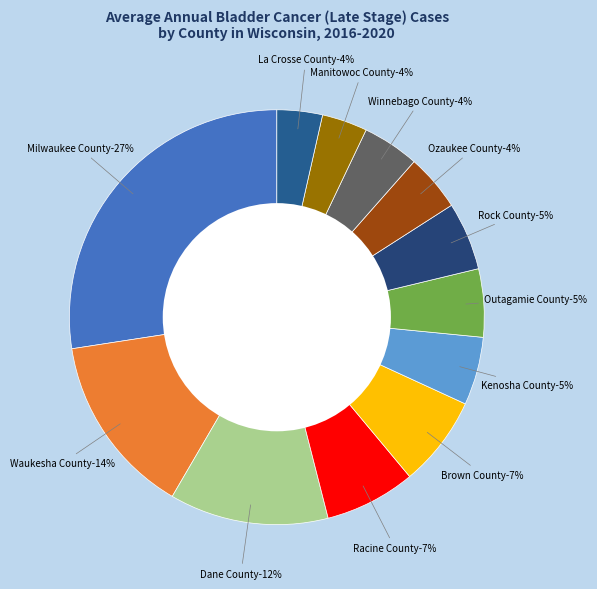

Is it true that Milwaukee County is 27% of the pie?

True